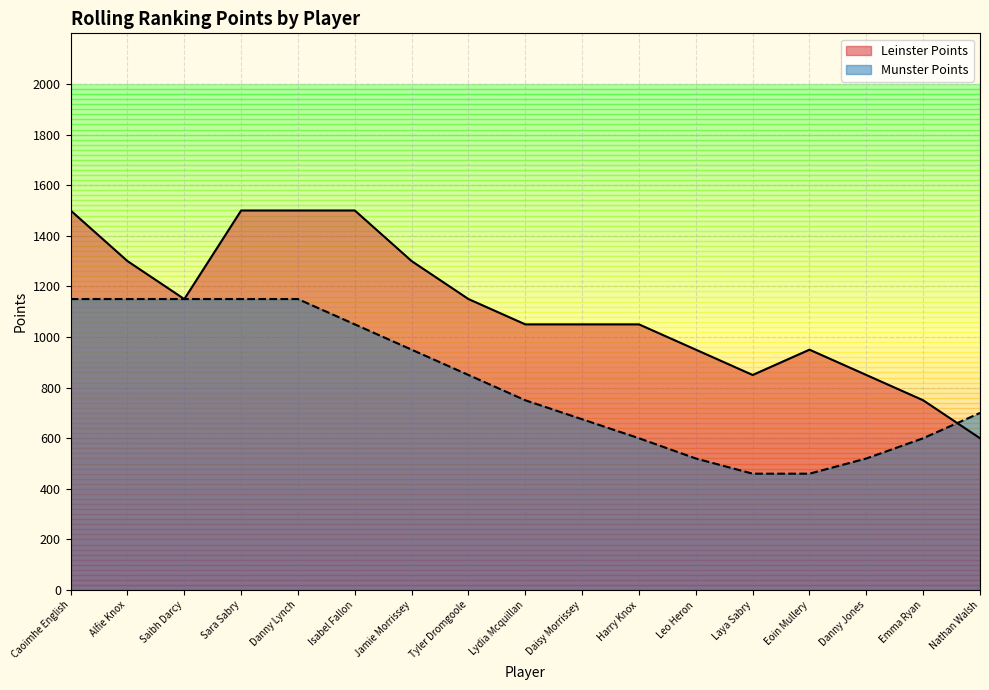

Which series has the widest spread of values?

Leinster Points